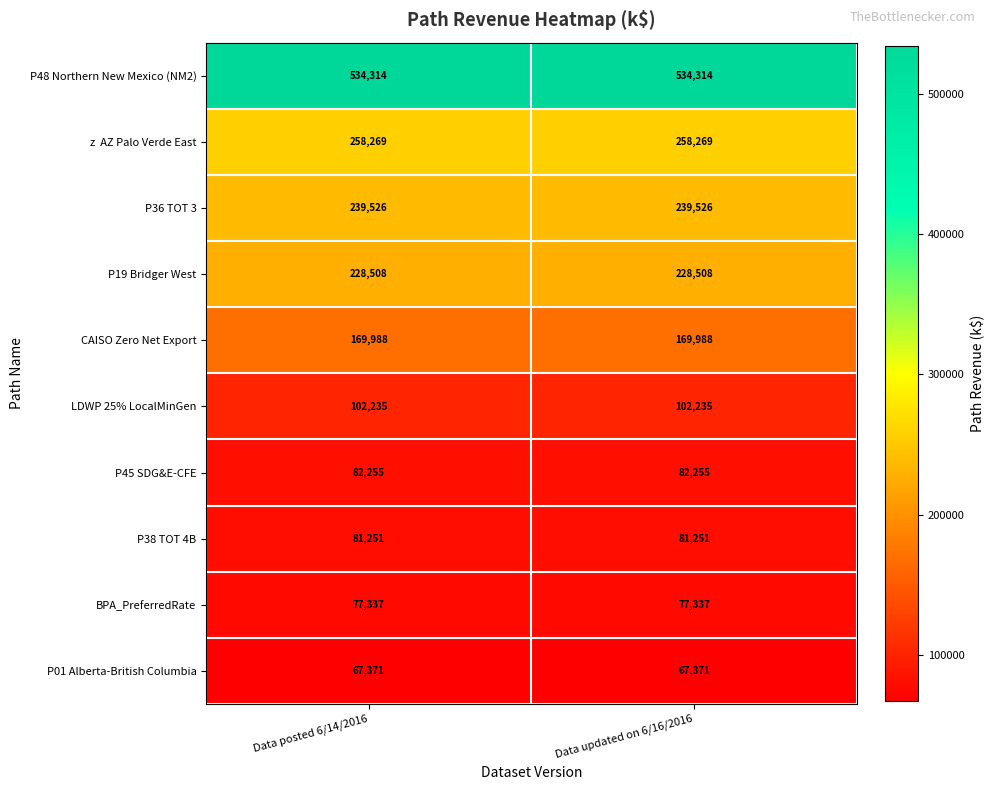

At how many categories does at least one series exceed 68048?

2